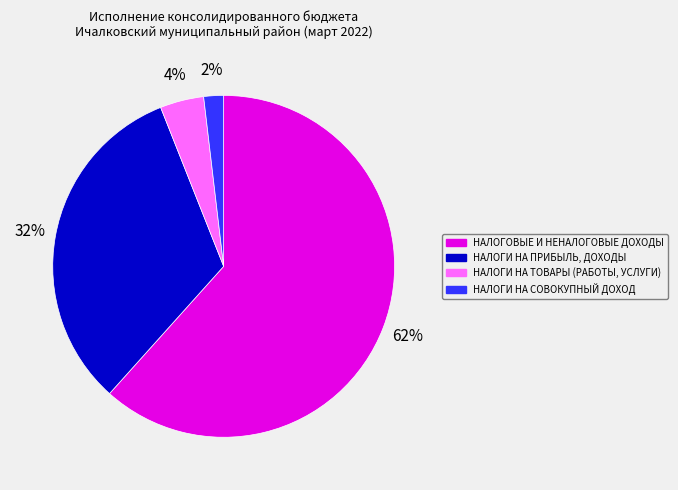

Which slice is the largest?

НАЛОГОВЫЕ И НЕНАЛОГОВЫЕ ДОХОДЫ